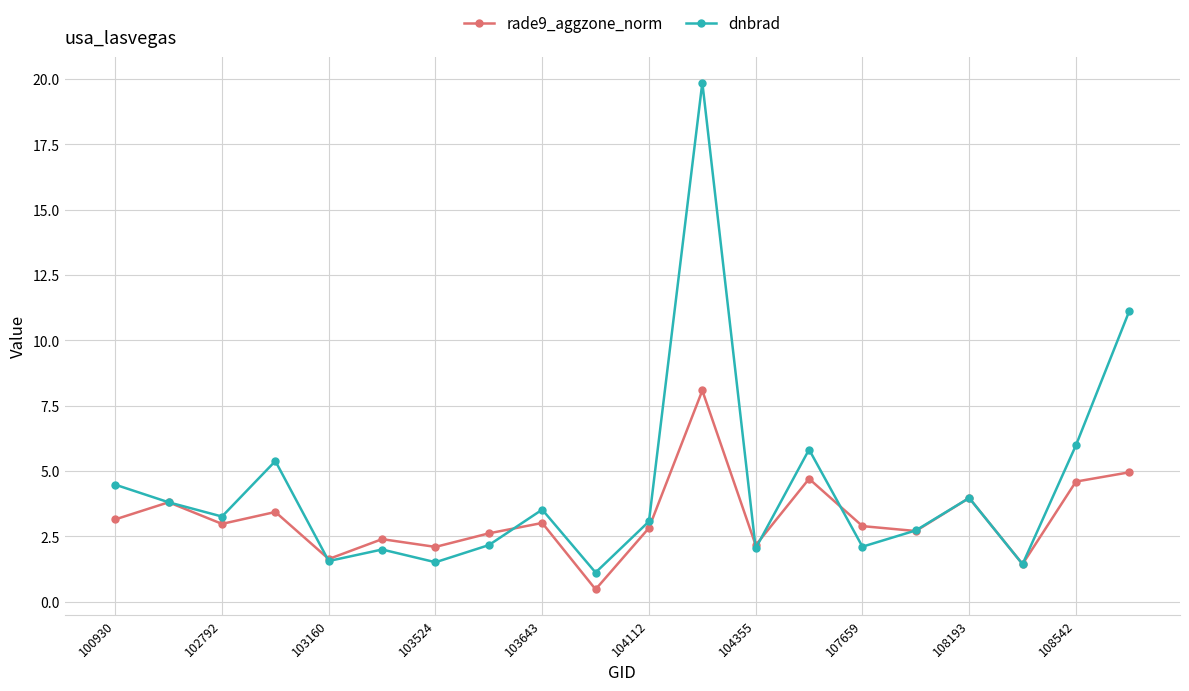

What is the sum of all rade9_aggzone_norm values?

63.9